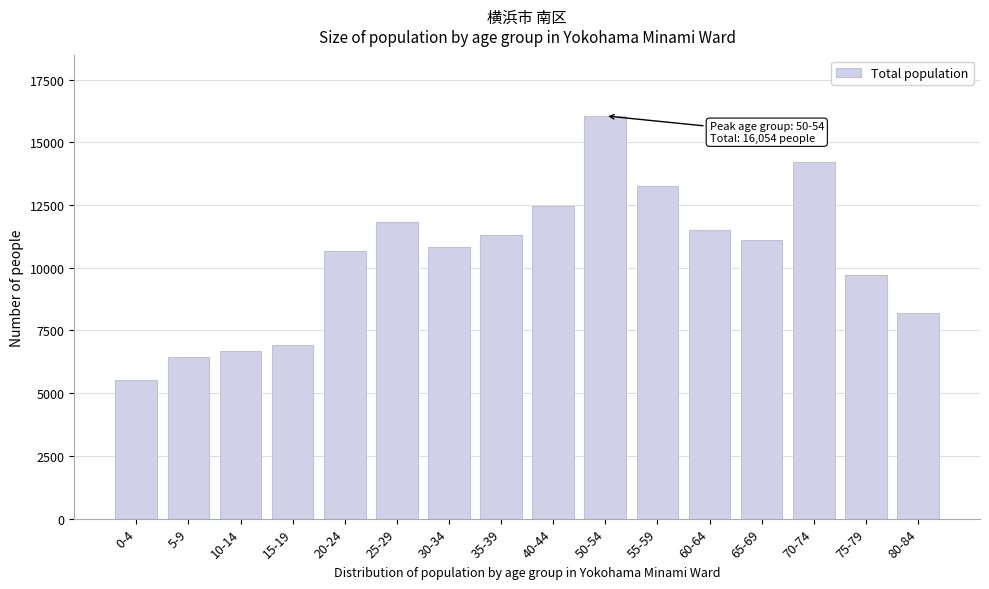

Reading left to right, list all the values displayed in this chart.

5536	6436	6692	6934	10656	11814	10834	11298	12469	16054	13276	11504	11100	14201	9712	8195